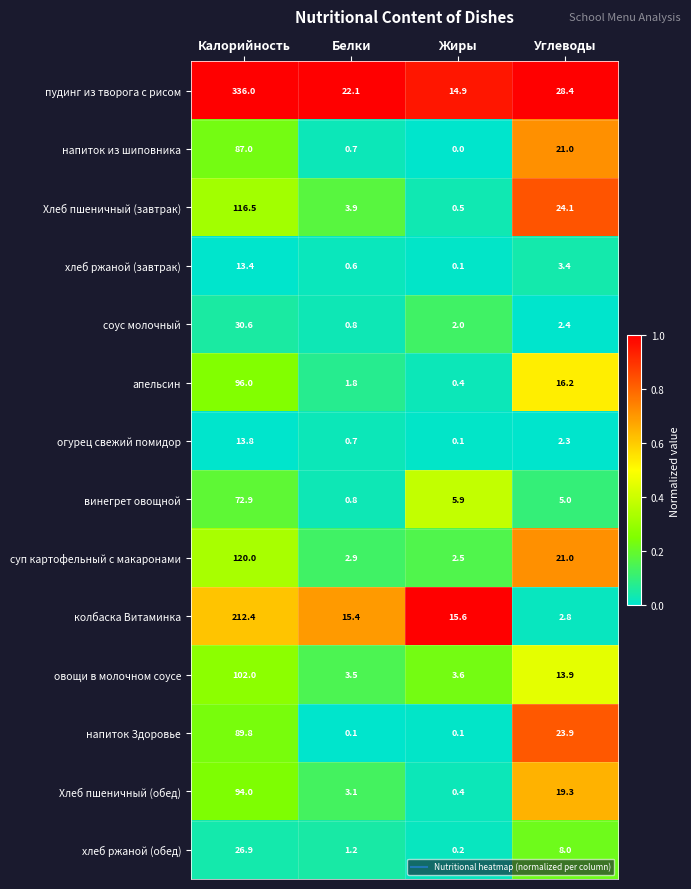

Which series has the largest total across all categories?

пудинг из творога с рисом